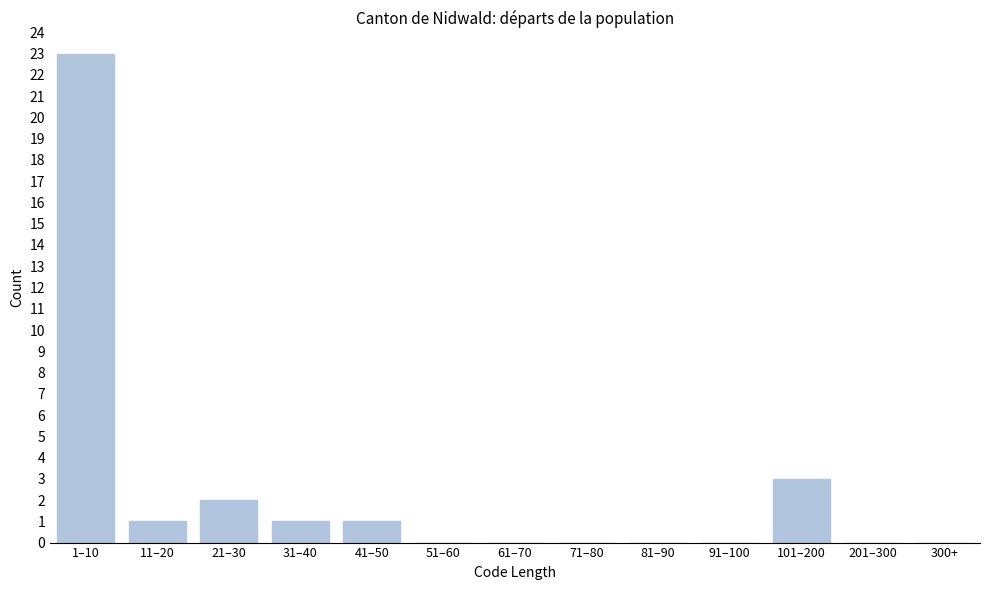

Reading left to right, extract all data points from this chart.

1–10=23	11–20=1	21–30=2	31–40=1	41–50=1	51–60=0	61–70=0	71–80=0	81–90=0	91–100=0	101–200=3	201–300=0	300+=0